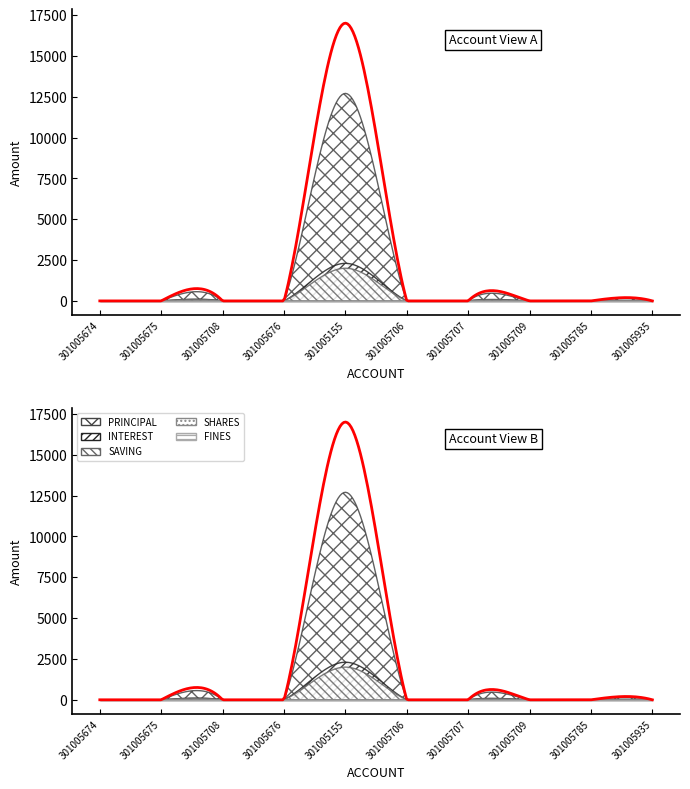

True or false: PRINCIPAL and SHARES cross at least once.

False